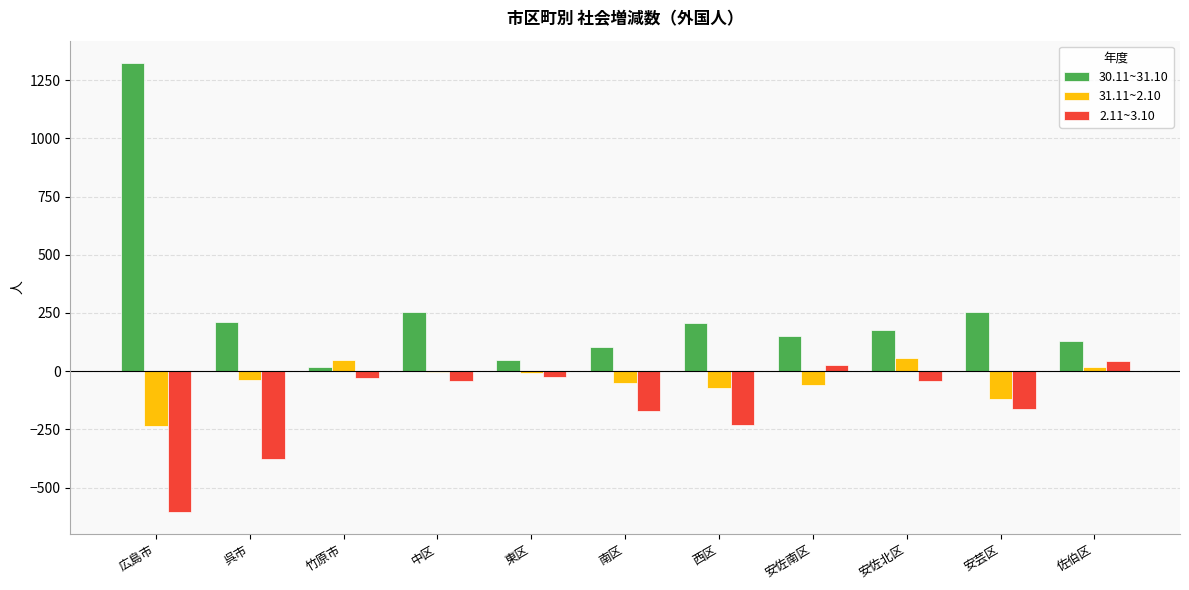

Read the 2.11~3.10 value at 安佐北区, to the nearest 50.

-50